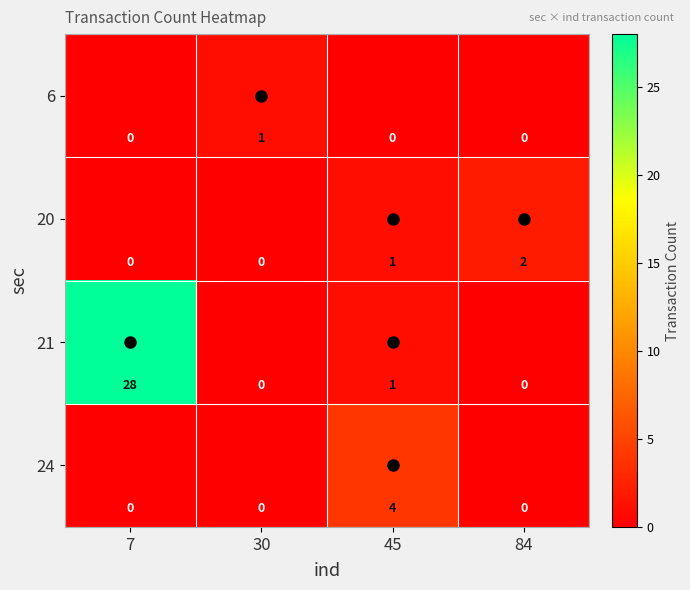

What is the difference between the highest and lowest values at 7?

28